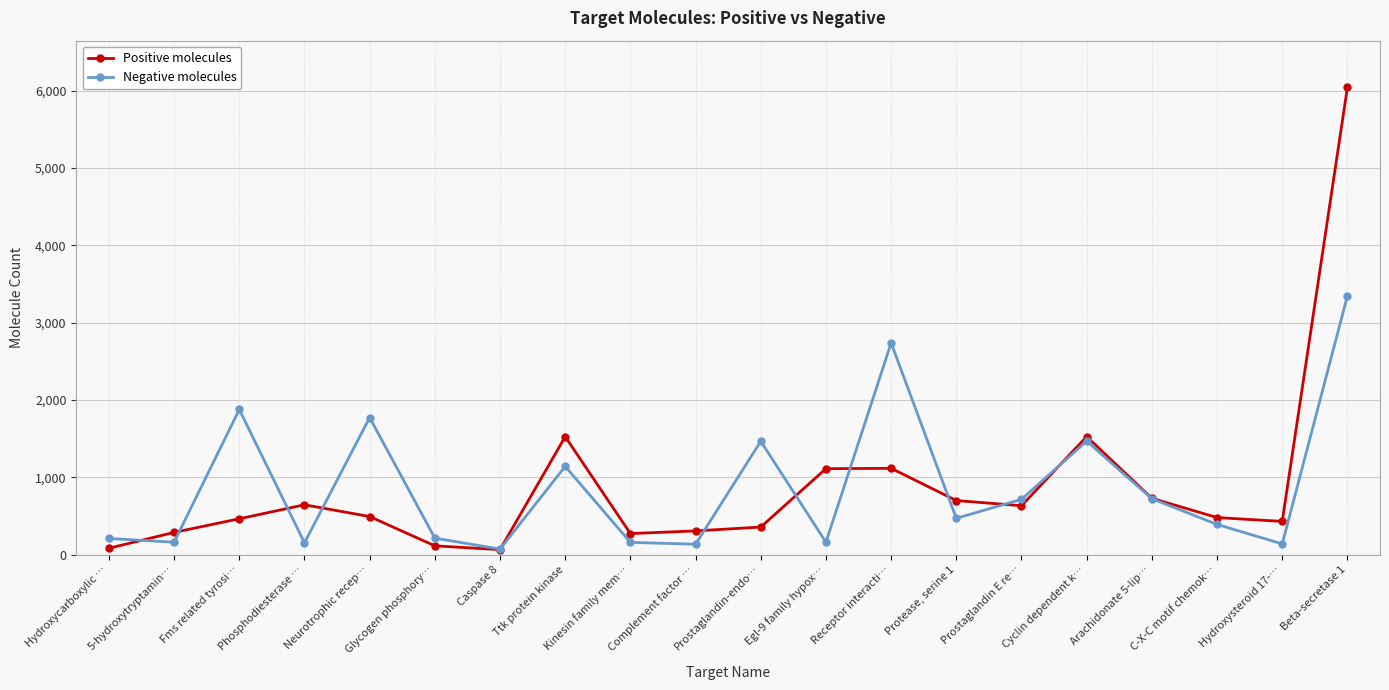

What is the difference between the maximum and second lowest values in the Negative molecules series?

3212